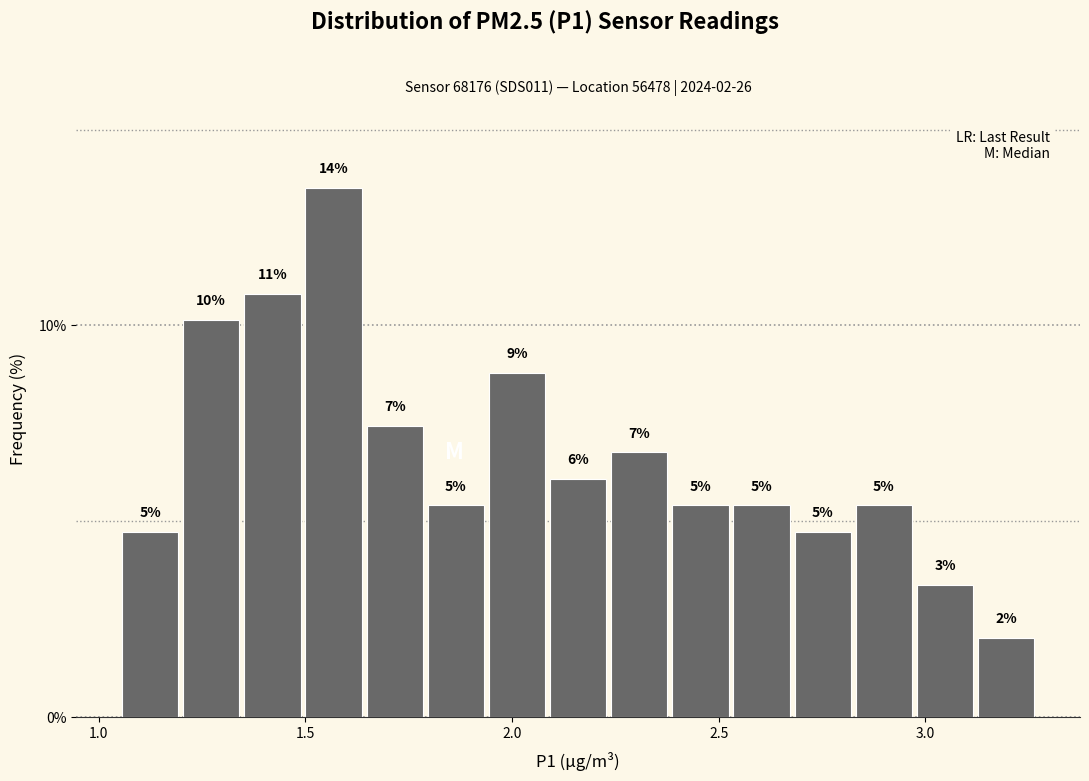

Around what value on the x-axis is the tallest bar? Give the approximate position of its centre, as read against the axis.

1.55